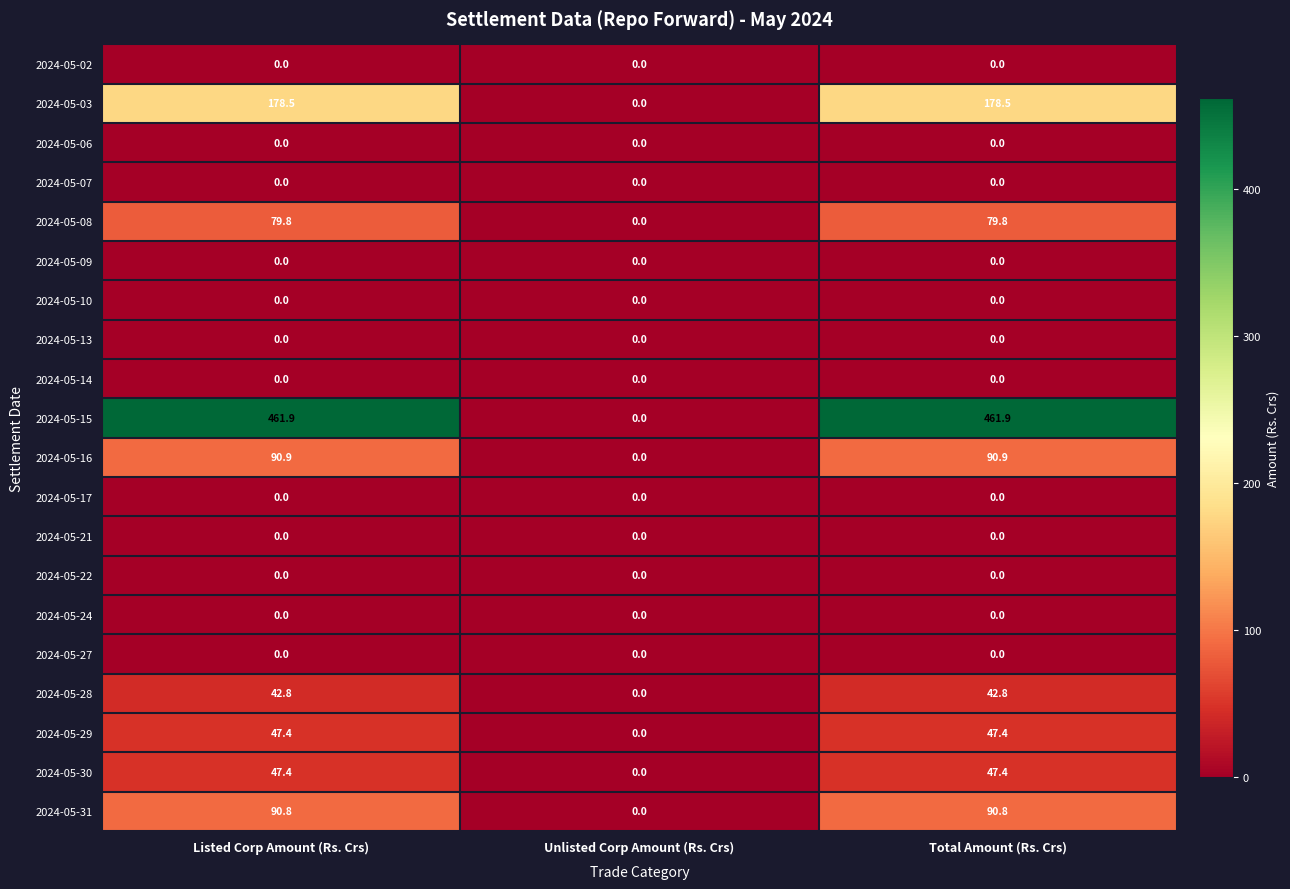

Which series has the largest total across all categories?

2024-05-15